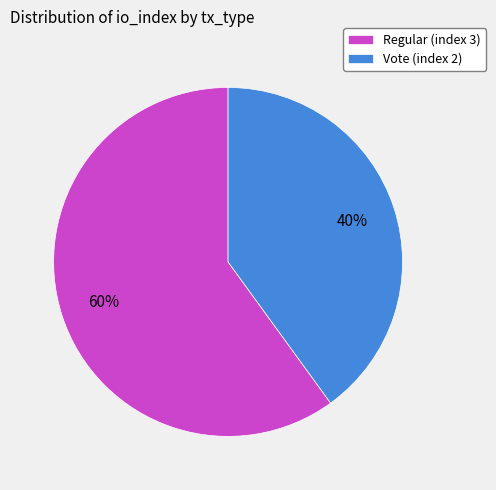

To the nearest percent, what is the difference between the Regular (index 3) and Vote (index 2) slice percentages?

20%